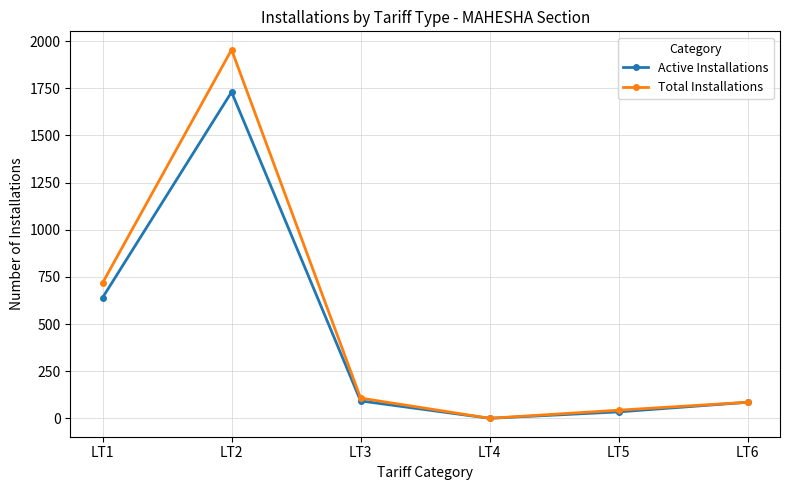

At which category is the sum across all series the highest?

LT2